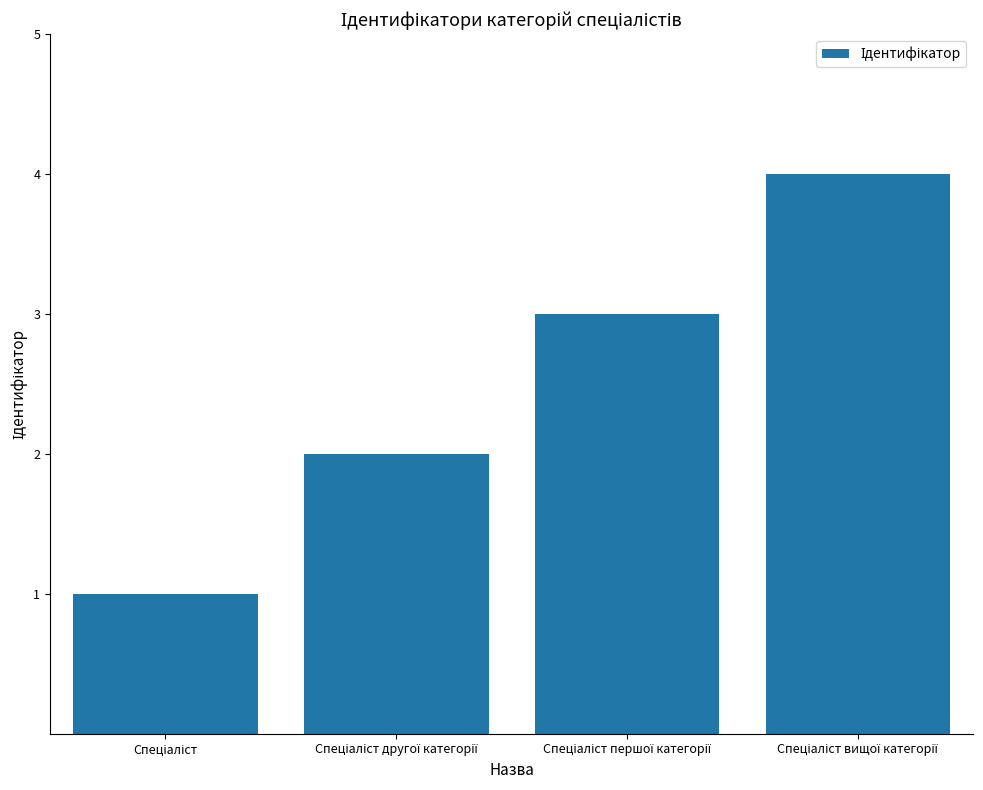

What is the sum of all values?

10